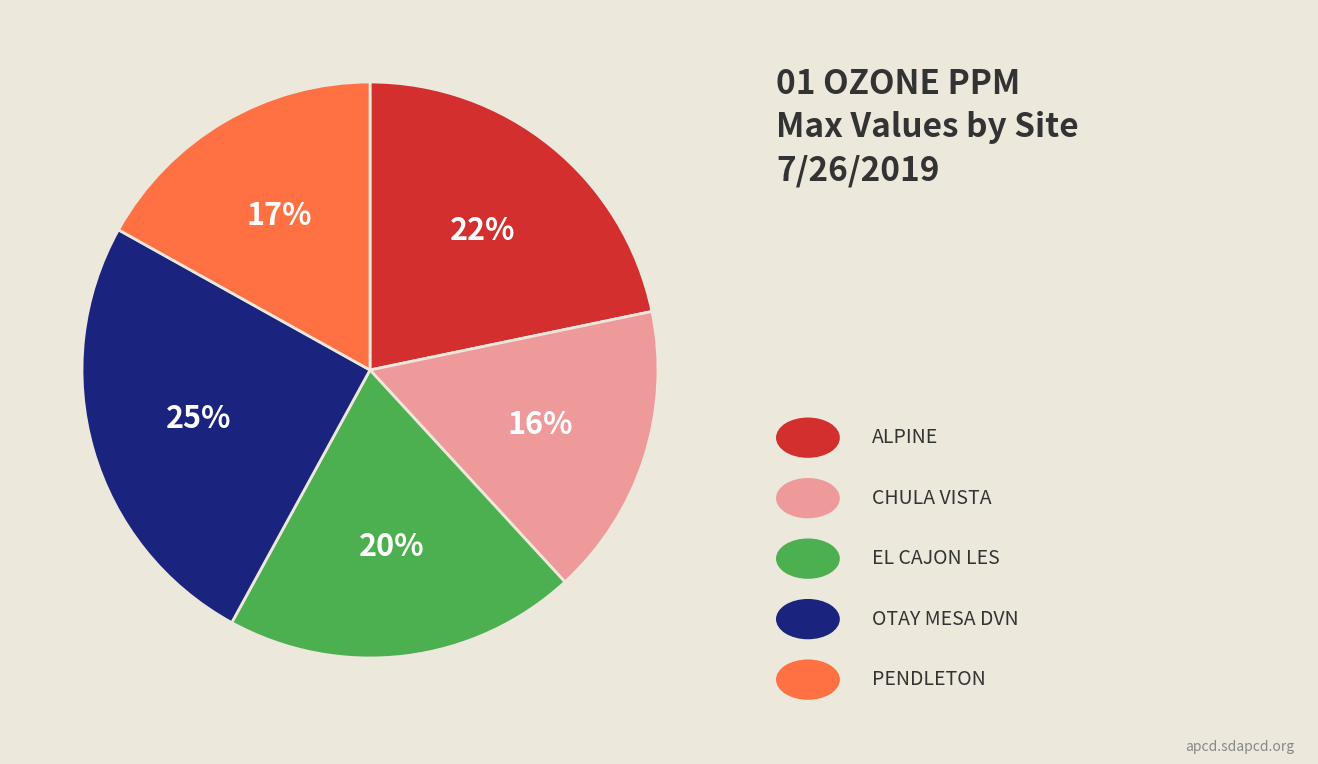

Is there any slice that represents more than half of the pie?

No